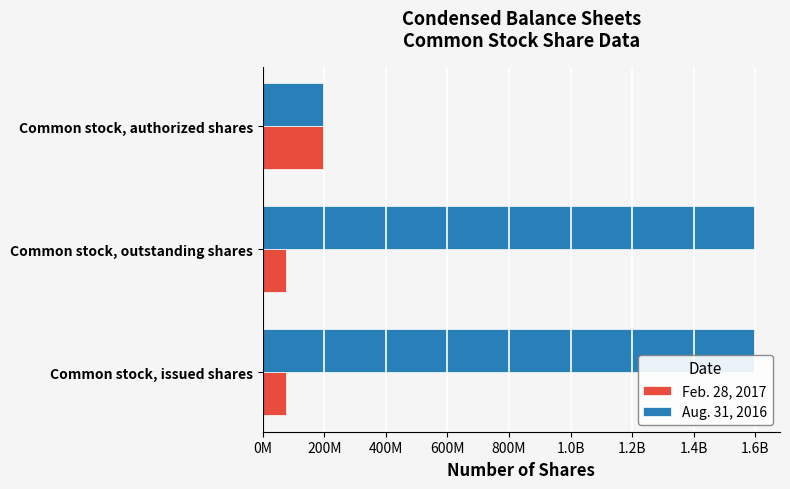

What are all the series names shown in the legend?

Feb. 28, 2017, Aug. 31, 2016